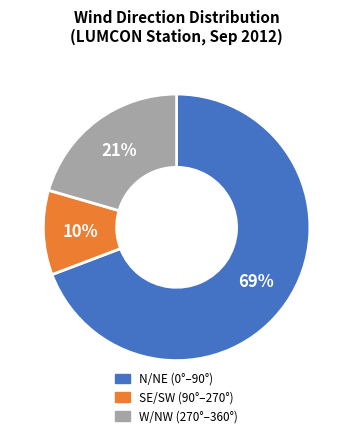

Does SE/SW (90°–270°) represent more than half of the total?

No